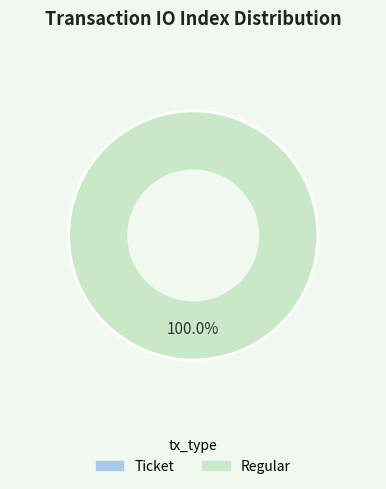

To the nearest percent, what is the average slice percentage?

50%